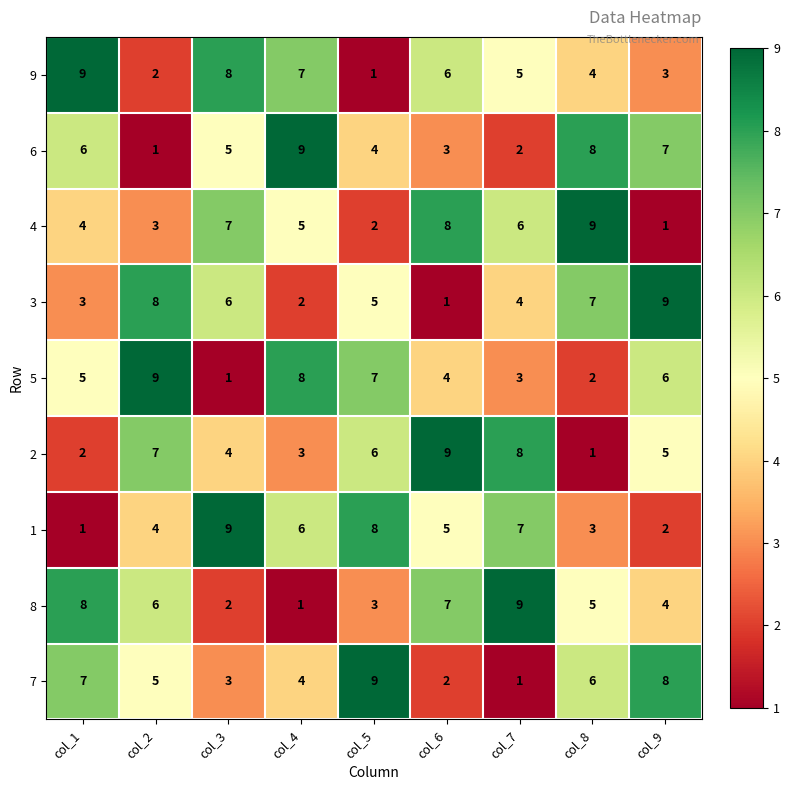

At which label does 7 first exceed 5?

col_1